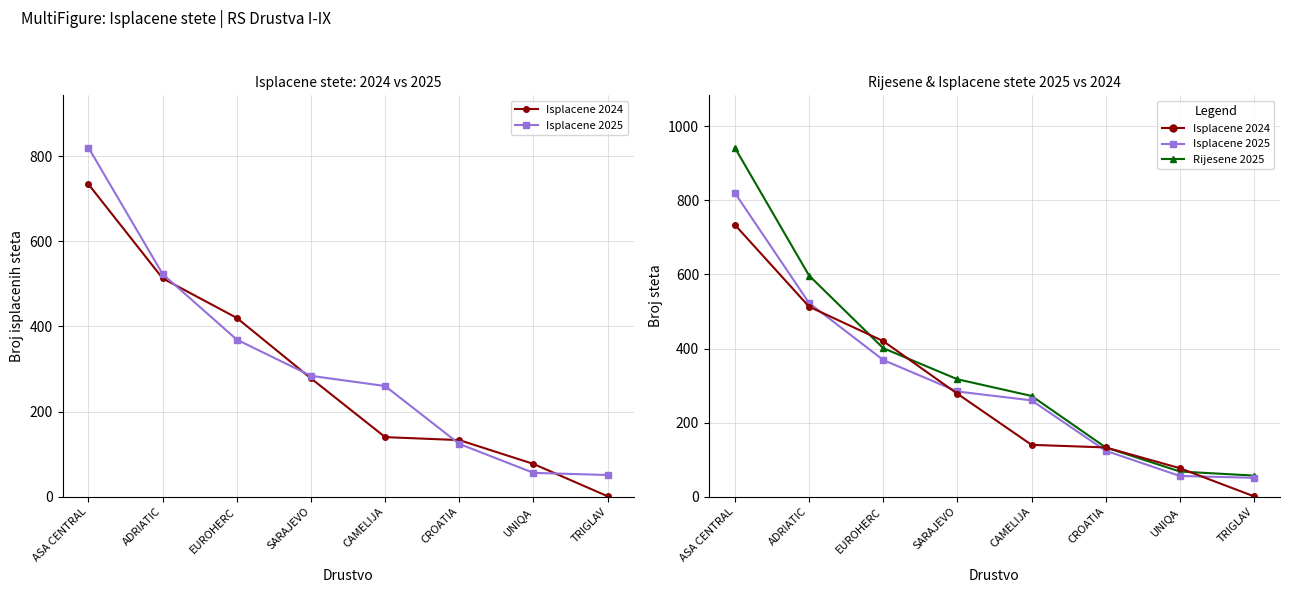

What is the total value across all series at ASA CENTRAL?

2496